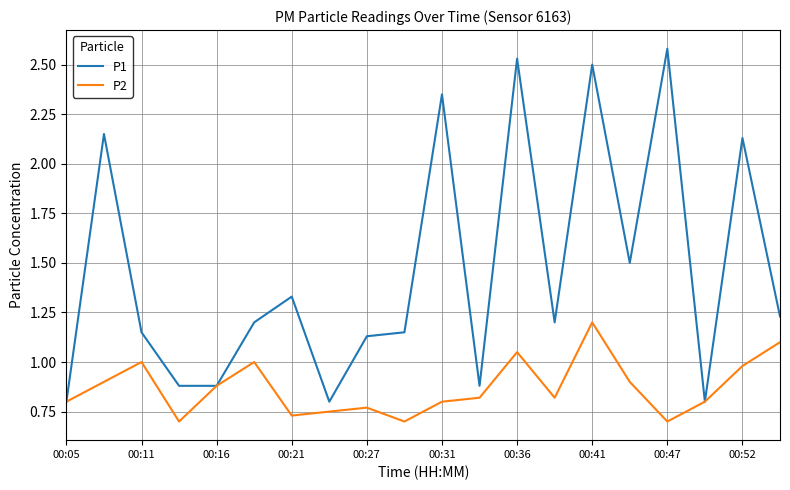

What is the highest value of the P1 series?

2.6